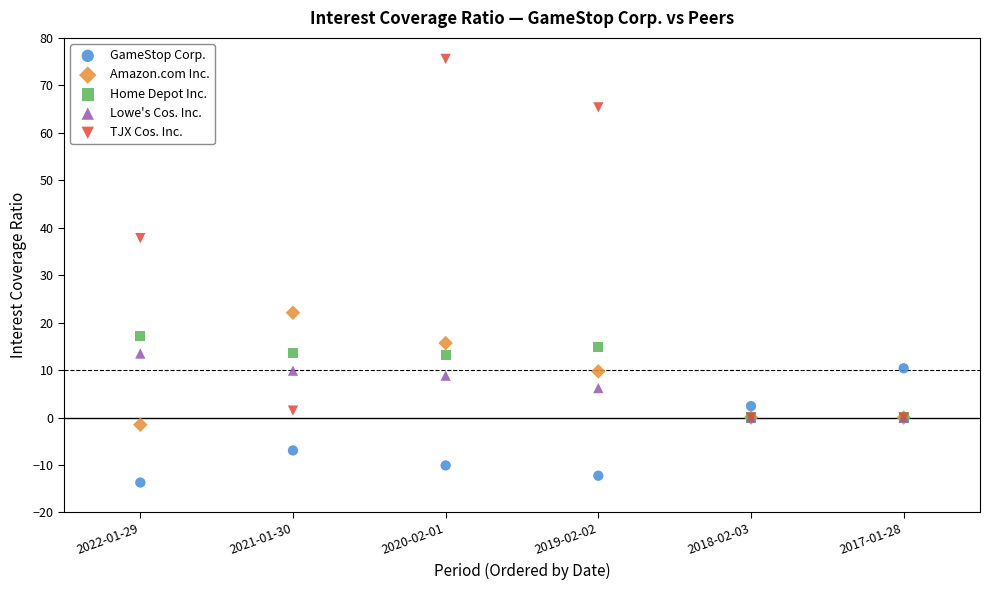

Which series has the widest spread of Y values?

TJX Cos. Inc.